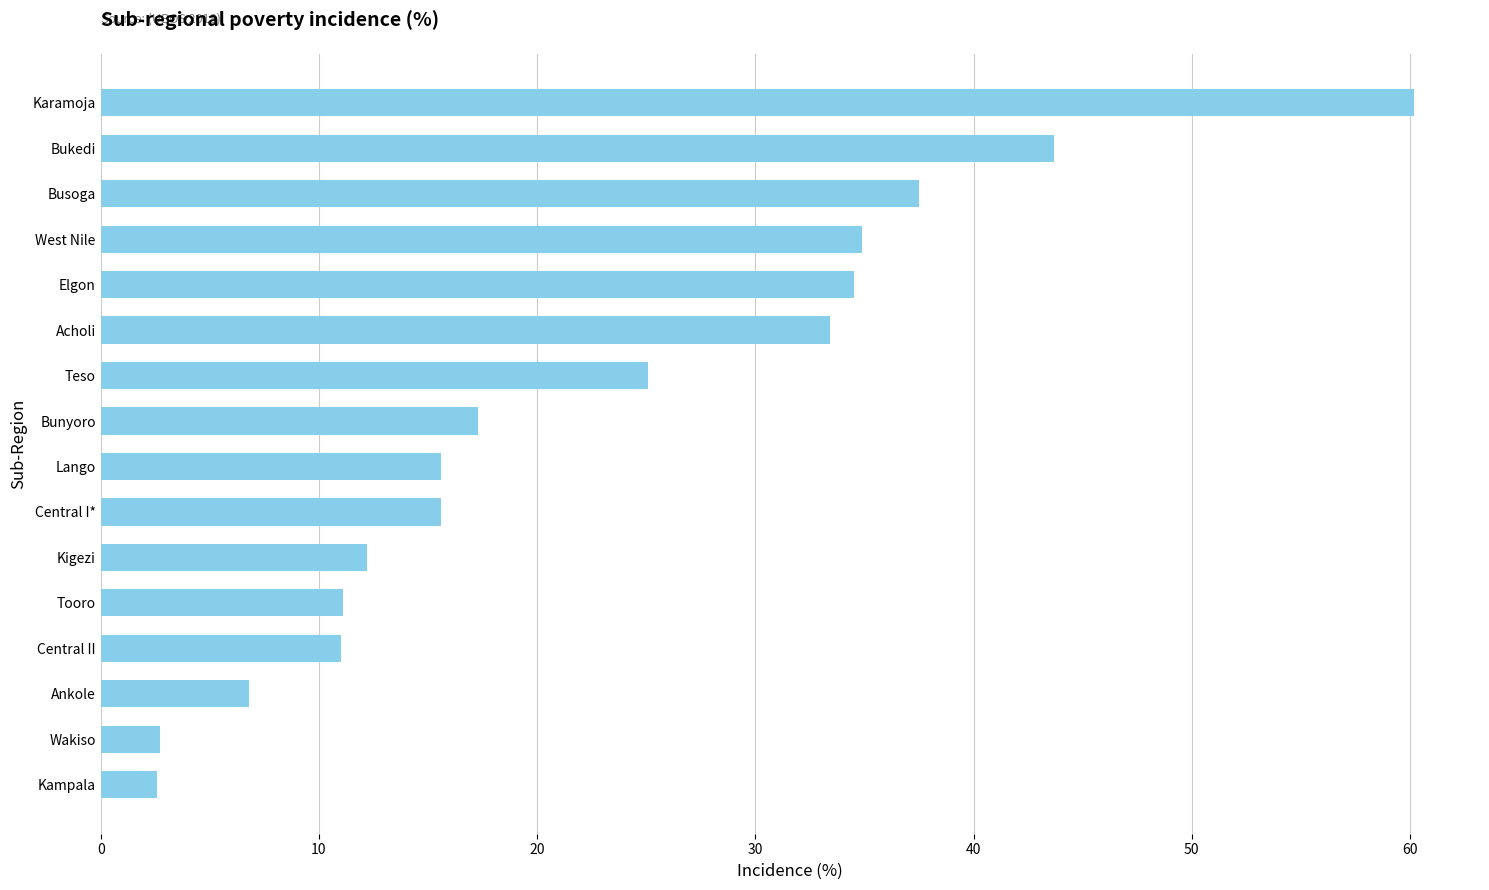

What is the average value?

22.8